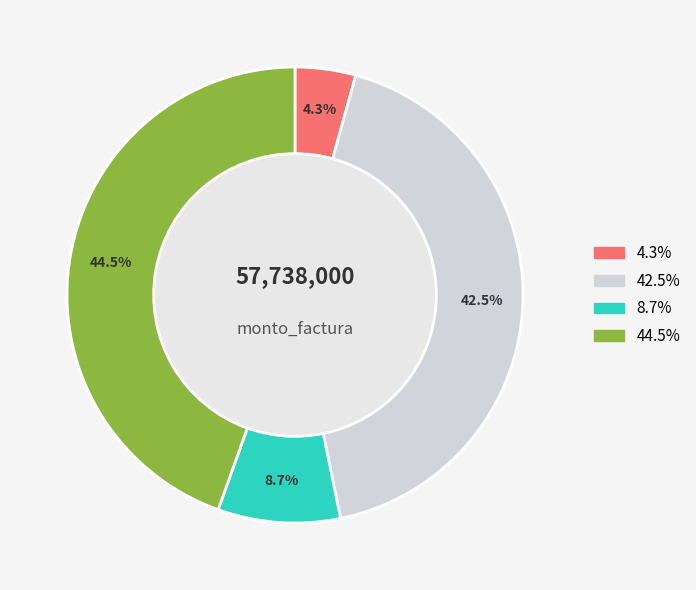

Is there a majority slice in this chart?

No